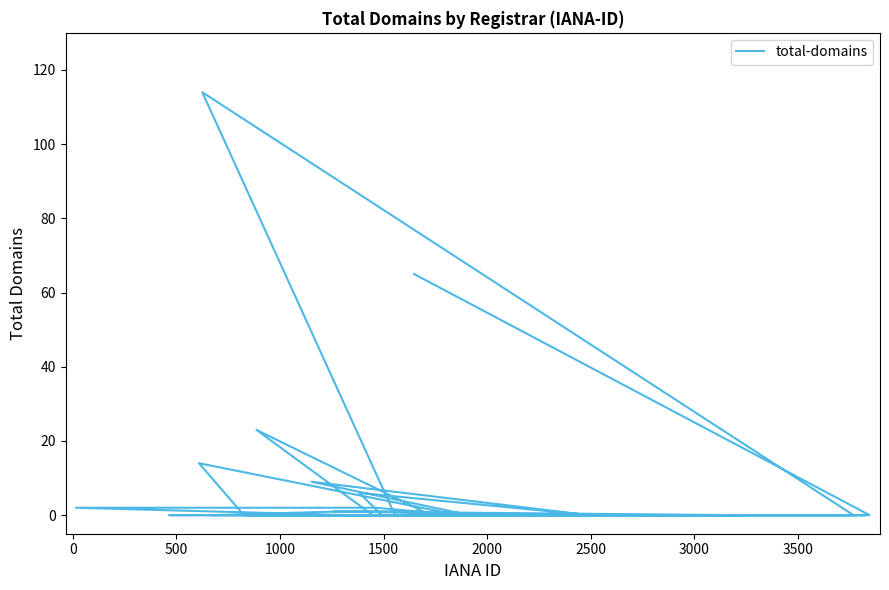

What is the difference between the maximum and second lowest values?

114